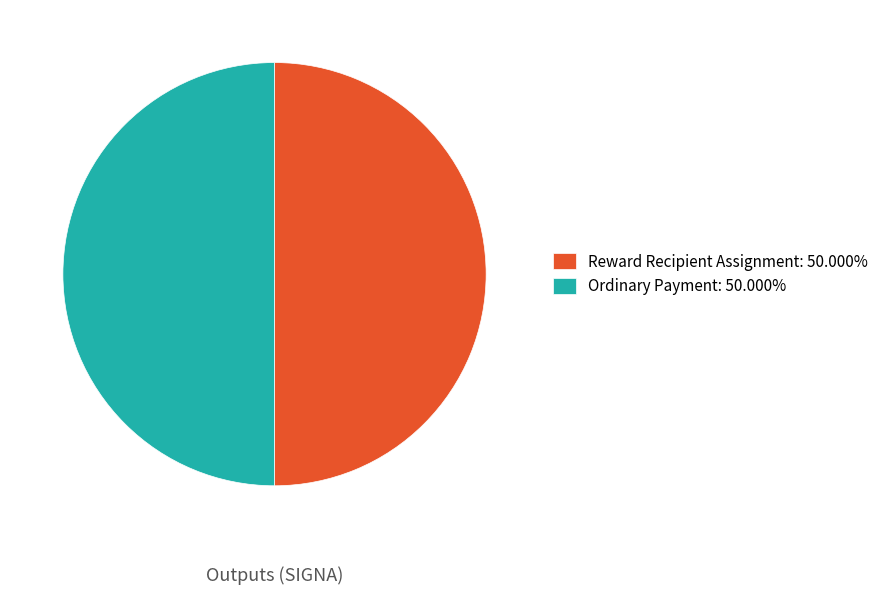

Is the sum of Reward Recipient Assignment: 50.000% and Ordinary Payment: 50.000% greater than half?

Yes